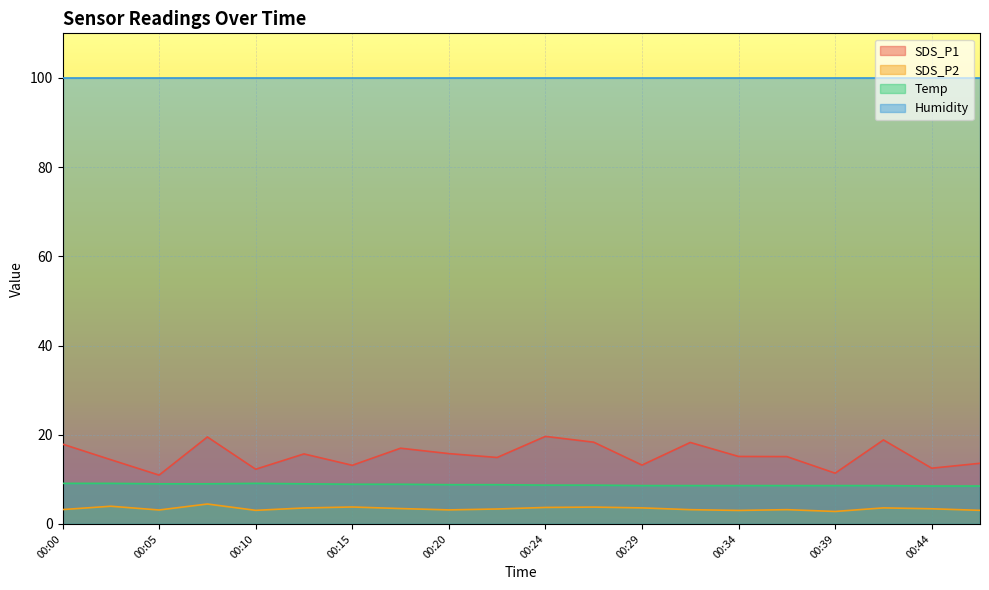

What is the value of the SDS_P2 point at the 19th from the left?

3.4